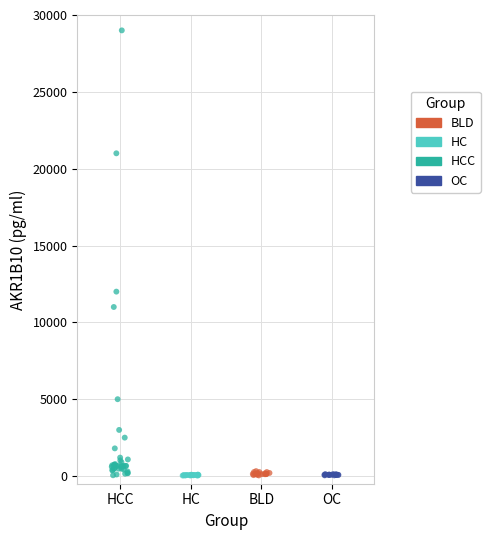

What are all the series names shown in the legend?

BLD, HC, HCC, OC